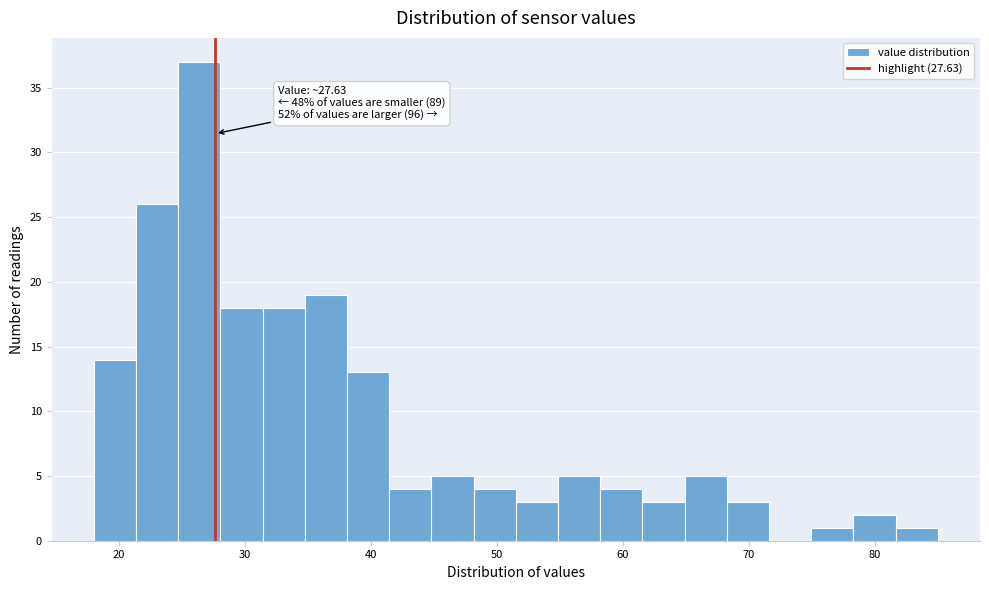

Read against the x-axis, roughly where is the centre of the tallest bar?

26